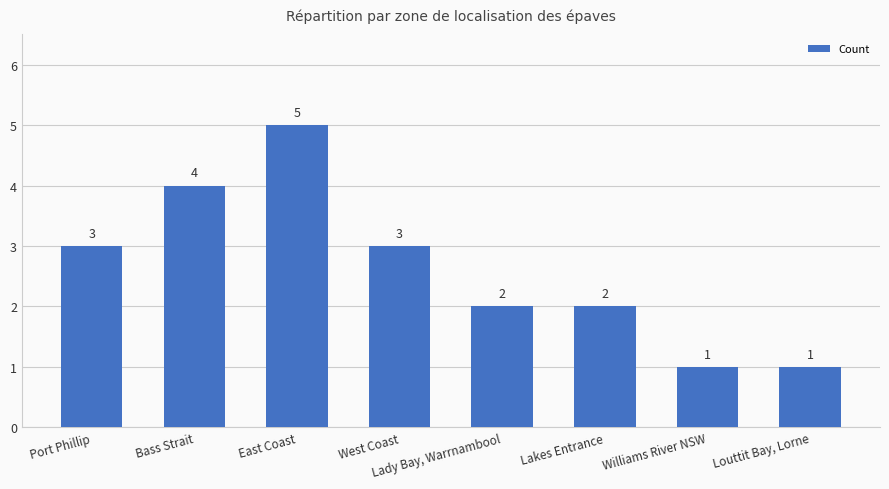

What is the sum of the values at East Coast and Bass Strait?

9